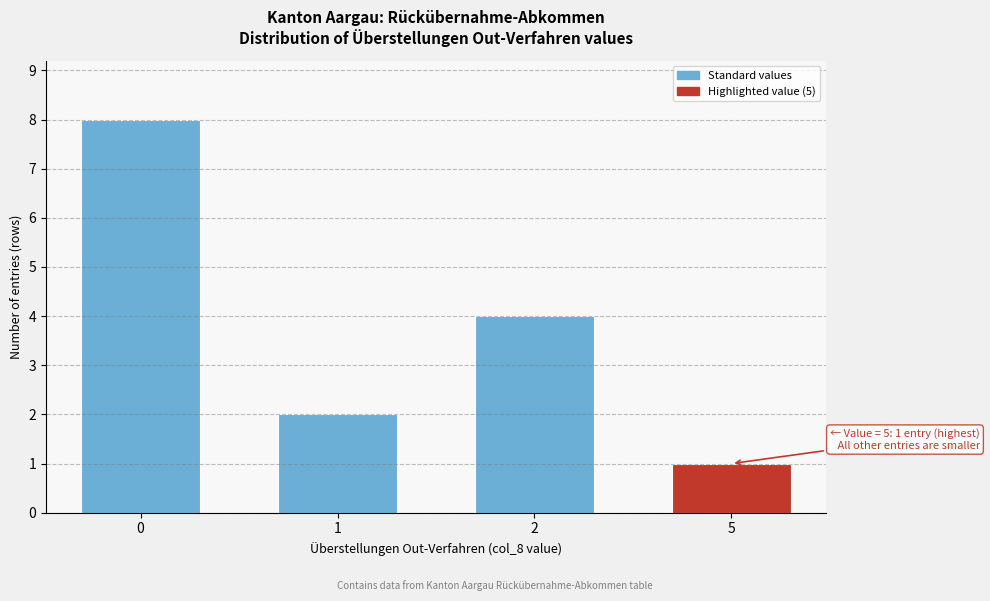

Reading left to right, what are all the values shown in this chart?

0=8	1=2	2=4	5=1